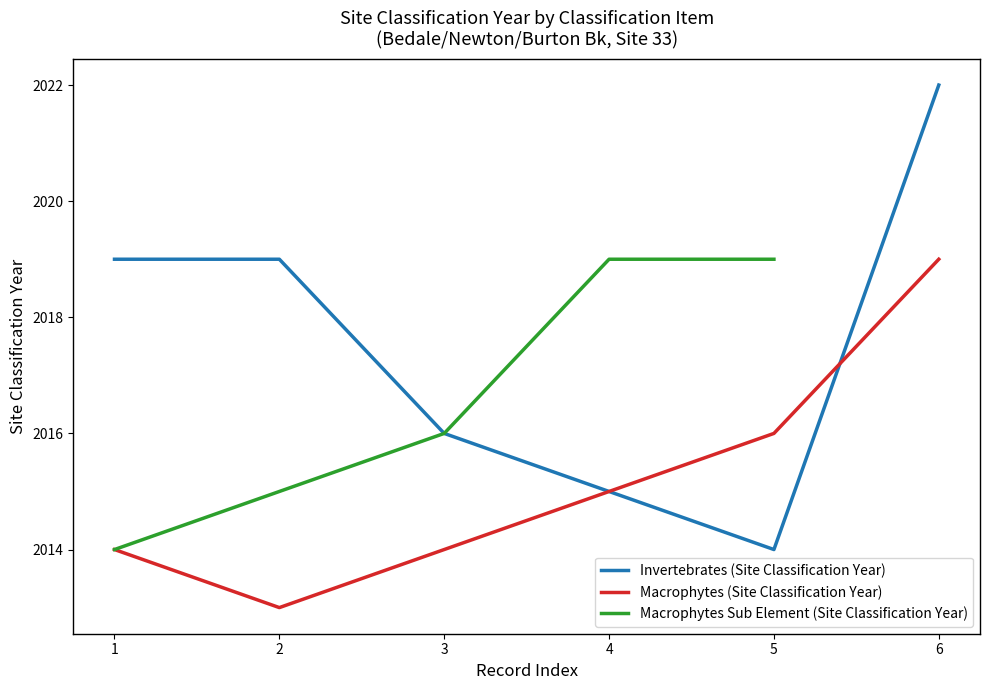

The value of Invertebrates (Site Classification Year) at 3 is 2016. True or false?

True